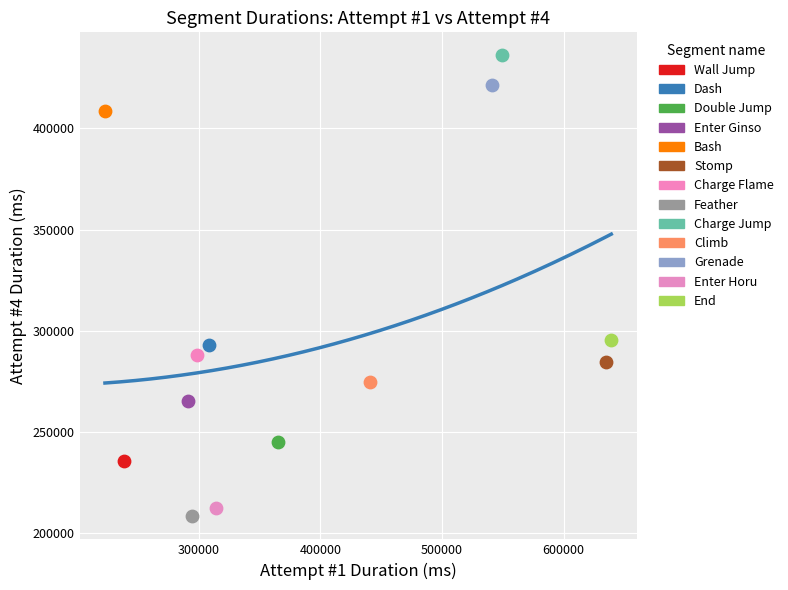

Which series contains the highest Y value?

Charge Jump